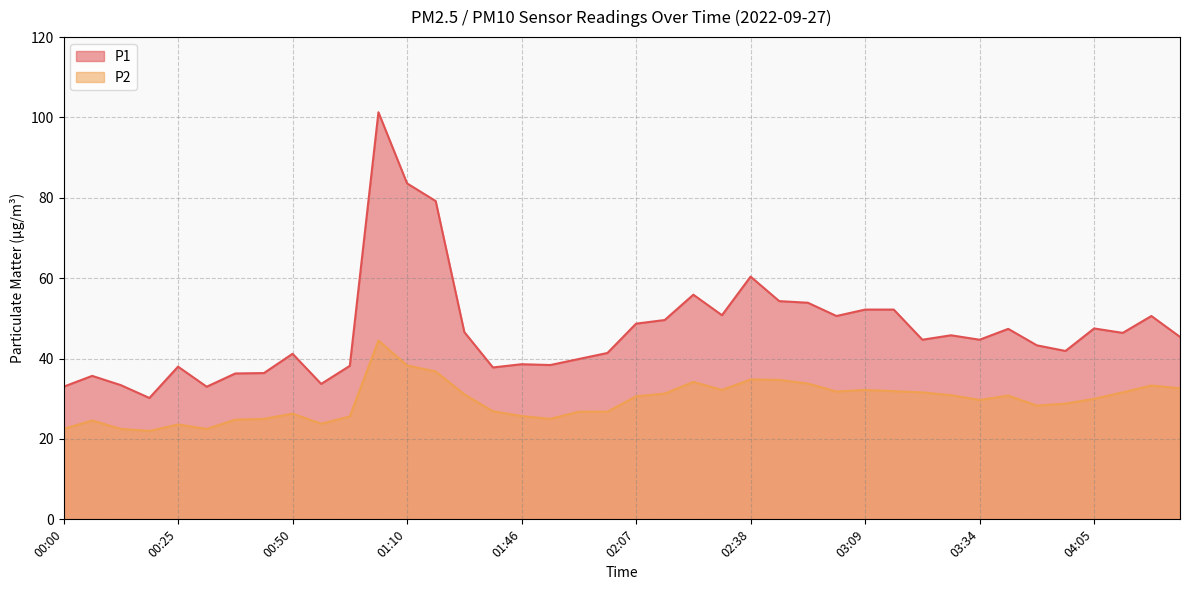

True or false: P1 and P2 cross at least once.

False